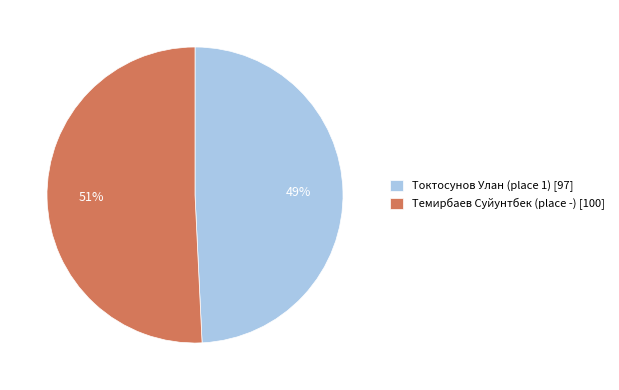

To the nearest percent, what is the difference between the largest and smallest slice percentages?

2%